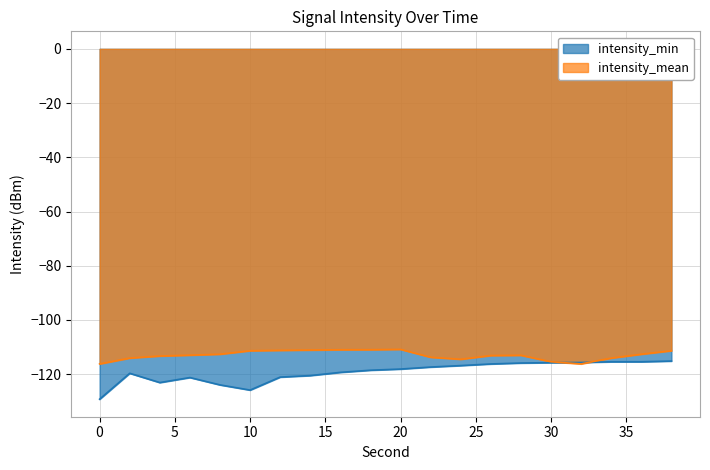

Reading left to right, what are all the values shown in this chart?

intensity_min: 0=-129.2	2=-119.7	4=-123.1	6=-121.2	8=-123.9	10=-125.8	12=-121.1	14=-120.5	16=-119.3	18=-118.5	20=-118.1	22=-117.4	24=-116.8	26=-116.2	28=-115.9	30=-115.7	32=-115.7	34=-115.4	36=-115.4	38=-115.1
intensity_mean: 0=-116.2	2=-114.0	4=-113.3	6=-113.0	8=-112.6	10=-111.3	12=-111.2	14=-111.1	16=-111.0	18=-110.9	20=-110.8	22=-113.7	24=-114.5	26=-113.1	28=-113.0	30=-115.4	32=-116.2	34=-114.0	36=-112.6	38=-111.3